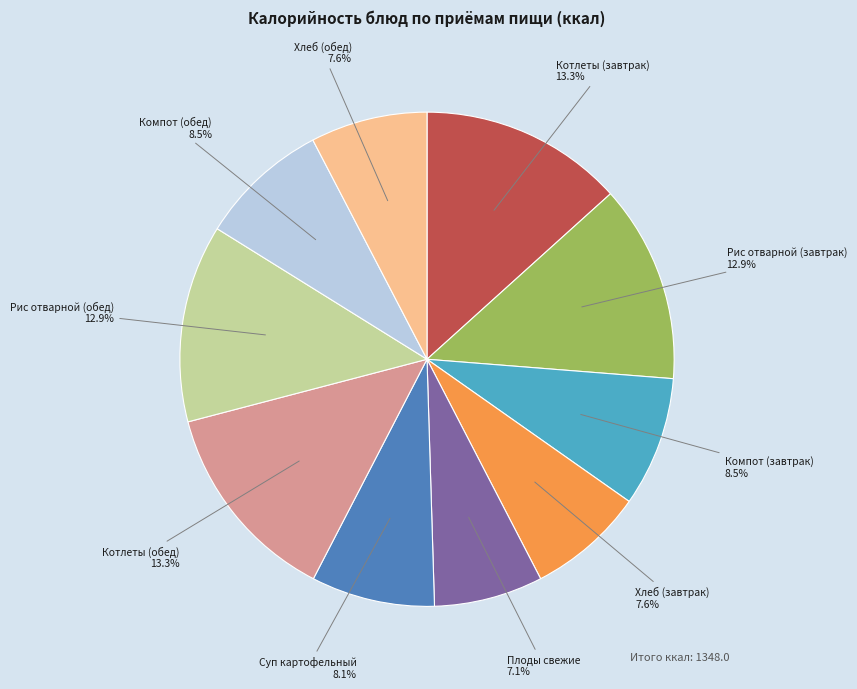

Is there a majority slice in this chart?

No